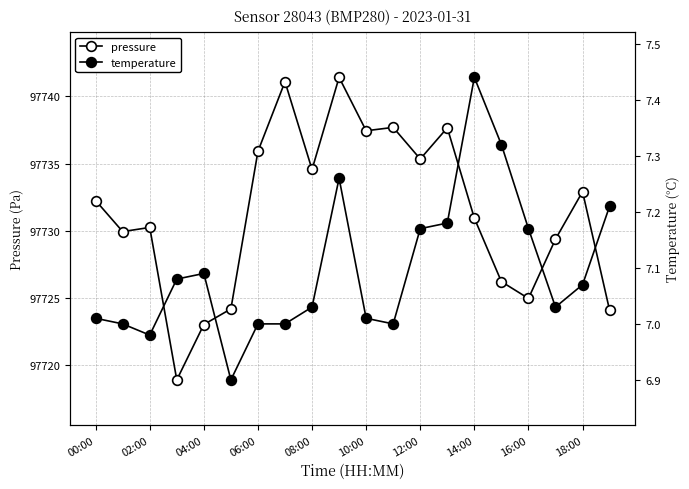

What is the spread (max minus min) of values at 15?

97718.9